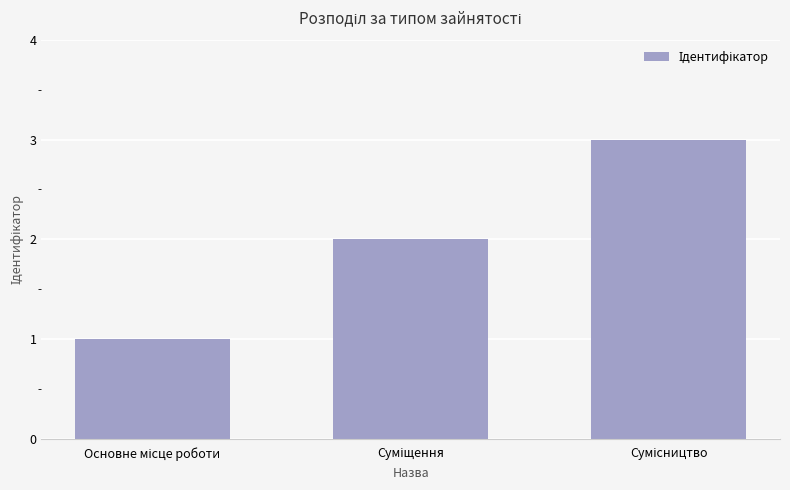

How many data points does each series have?

3